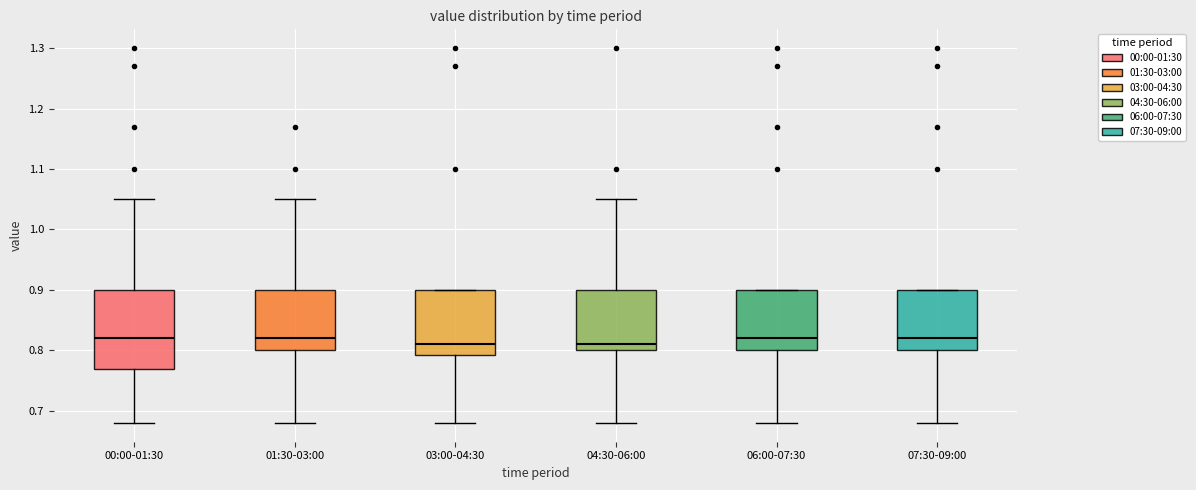

Reading left to right, read every box against the y-axis: the position of its median line, the range the box covers, and the ends of its whiskers. The values are not printed on the chart, so give them approximately, as read against the axis.

00:00-01:30: median 0.82, box 0.77 to 0.90, whiskers 0.68 to 1.05
01:30-03:00: median 0.82, box 0.80 to 0.90, whiskers 0.68 to 1.05
03:00-04:30: median 0.81, box 0.79 to 0.90, whiskers 0.68 to 0.90
04:30-06:00: median 0.81, box 0.80 to 0.90, whiskers 0.68 to 1.05
06:00-07:30: median 0.82, box 0.80 to 0.90, whiskers 0.68 to 0.90
07:30-09:00: median 0.82, box 0.80 to 0.90, whiskers 0.68 to 0.90